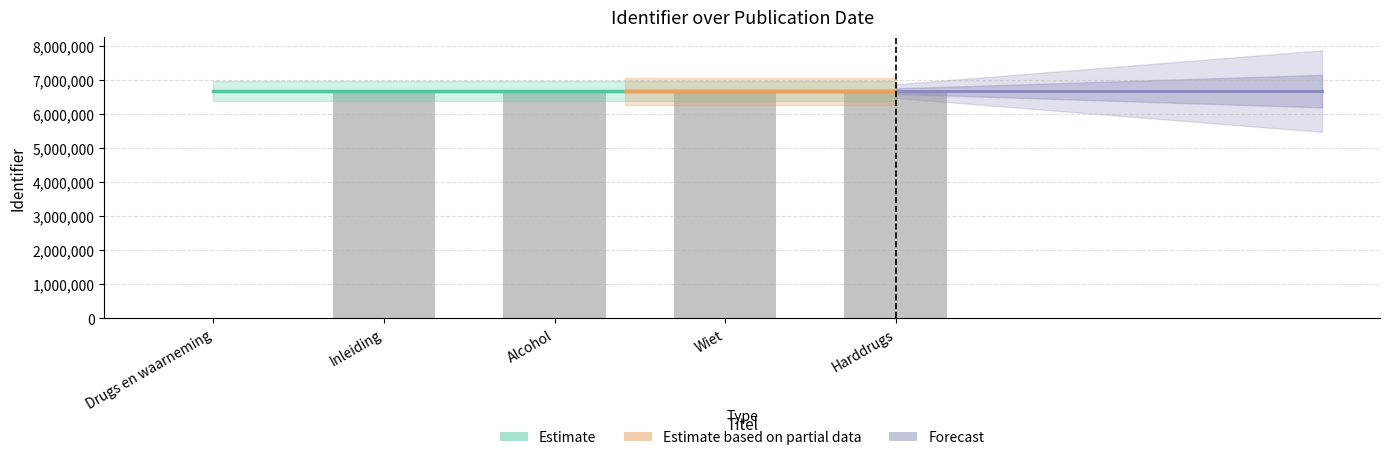

Reading left to right, what are all the values shown in this chart?

0	6681017	6681020	6681041	6681048